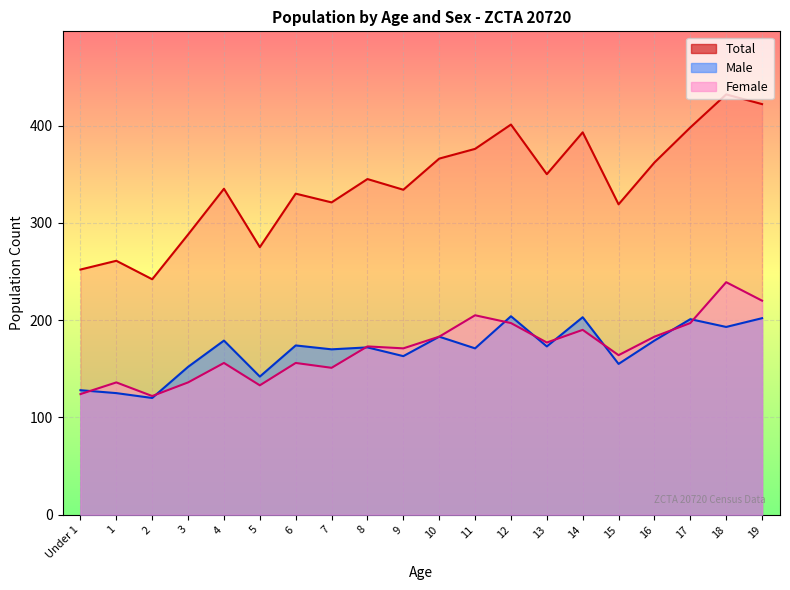

True or false: Female has a value of 190 at 14.

True